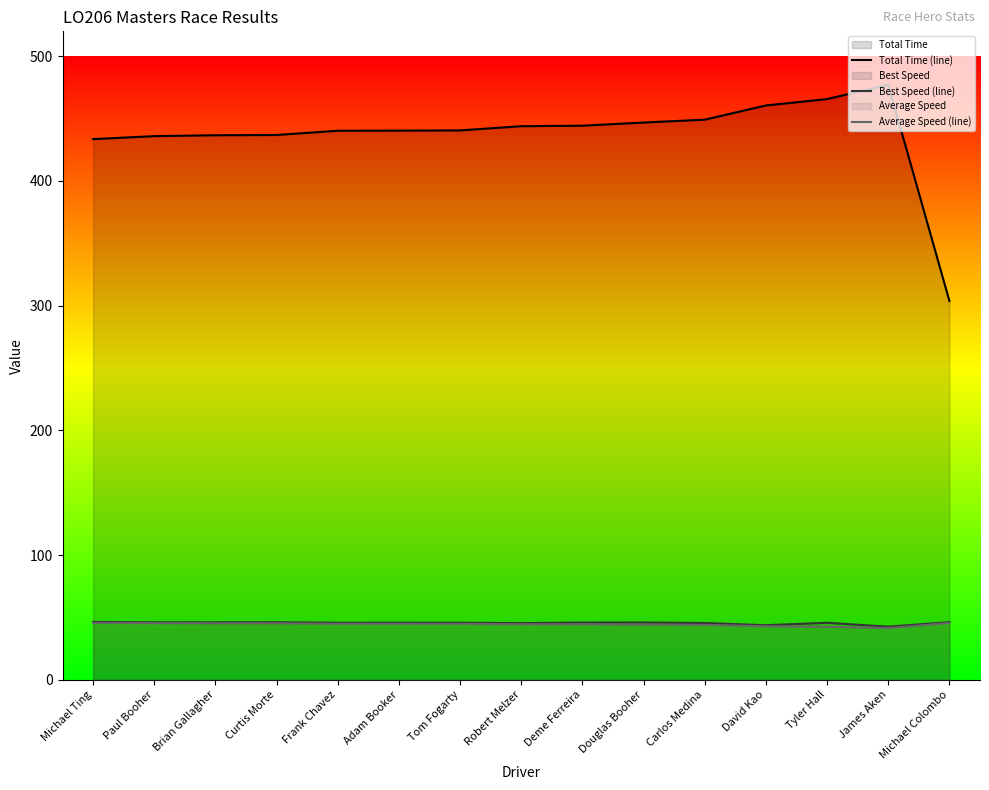

Which category has the highest value across all series?

James Aken